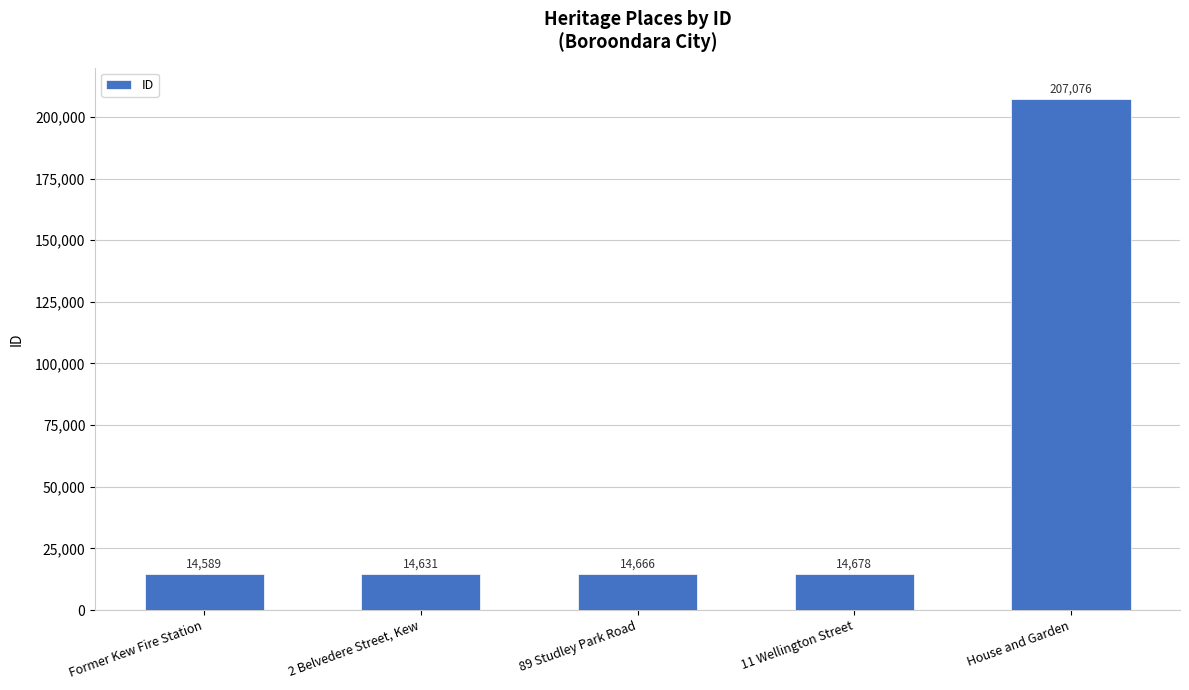

What is the ratio of the value at House and Garden to the value at Former Kew Fire Station?

14.2